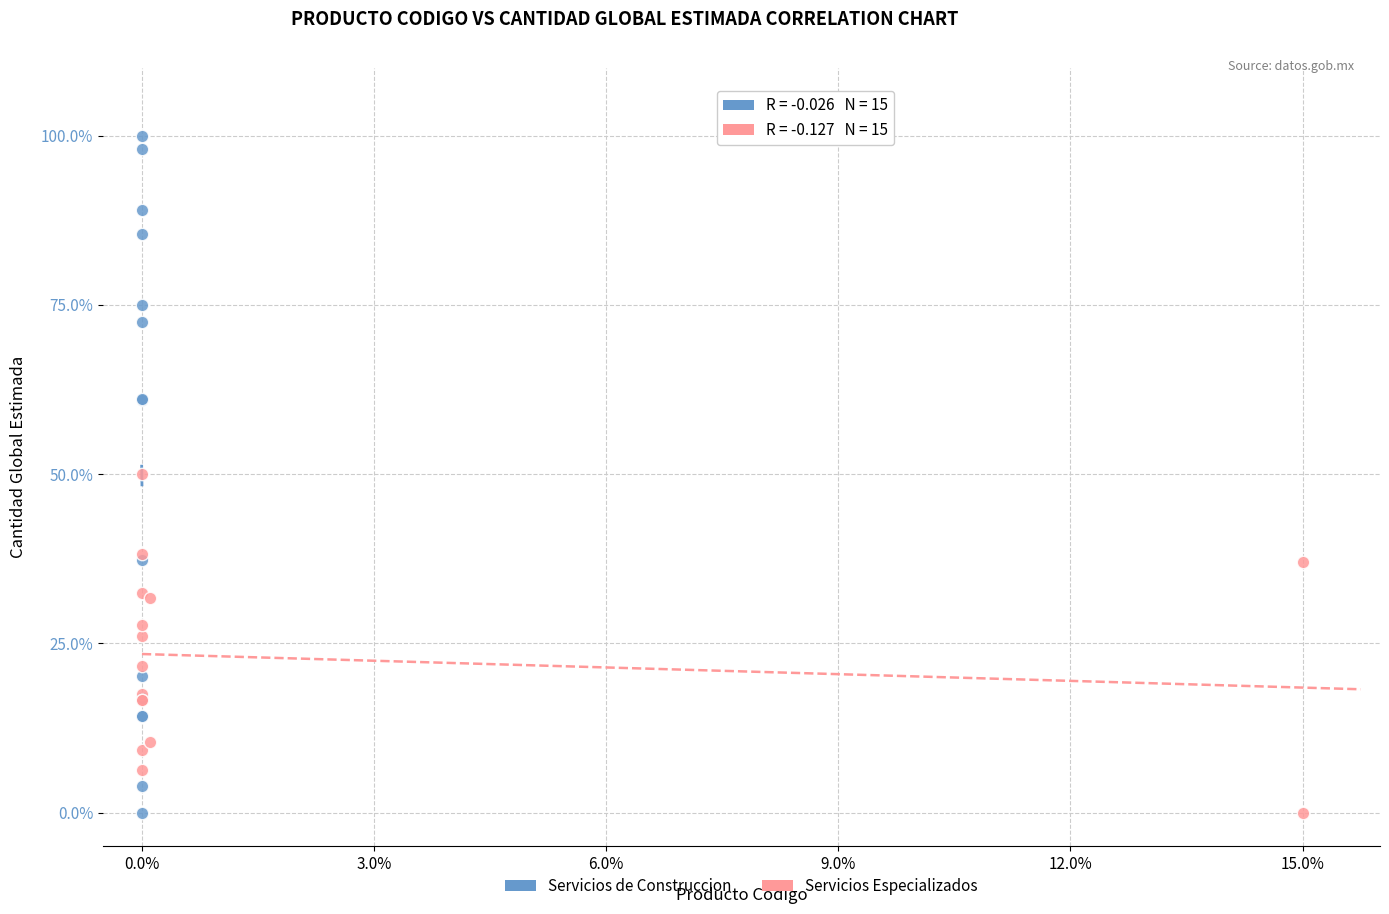

Which series has the widest spread of Y values?

Servicios de Construccion